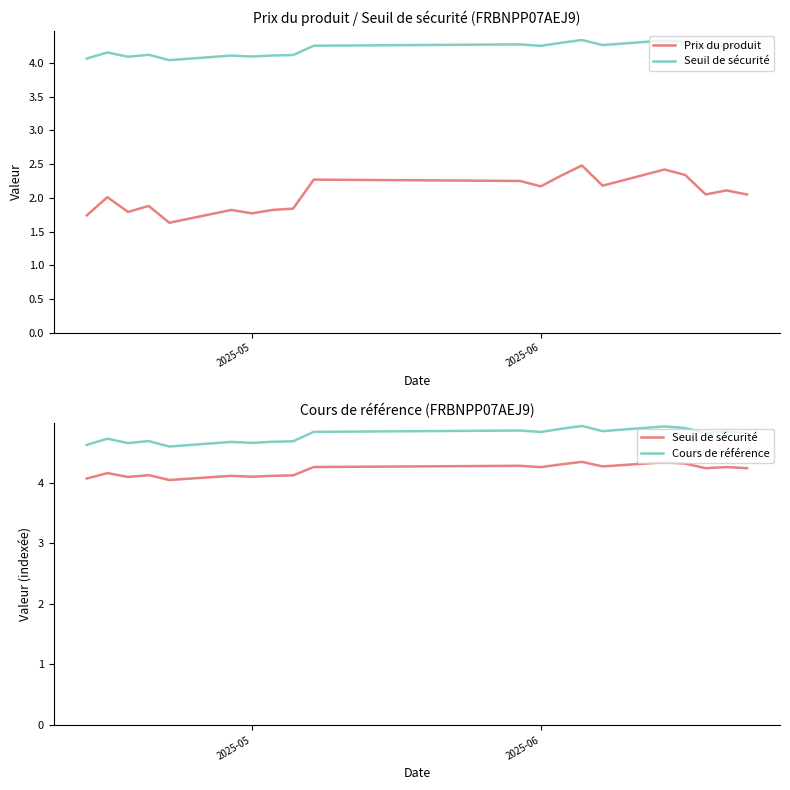

At how many categories does at least one series exceed 1?

20